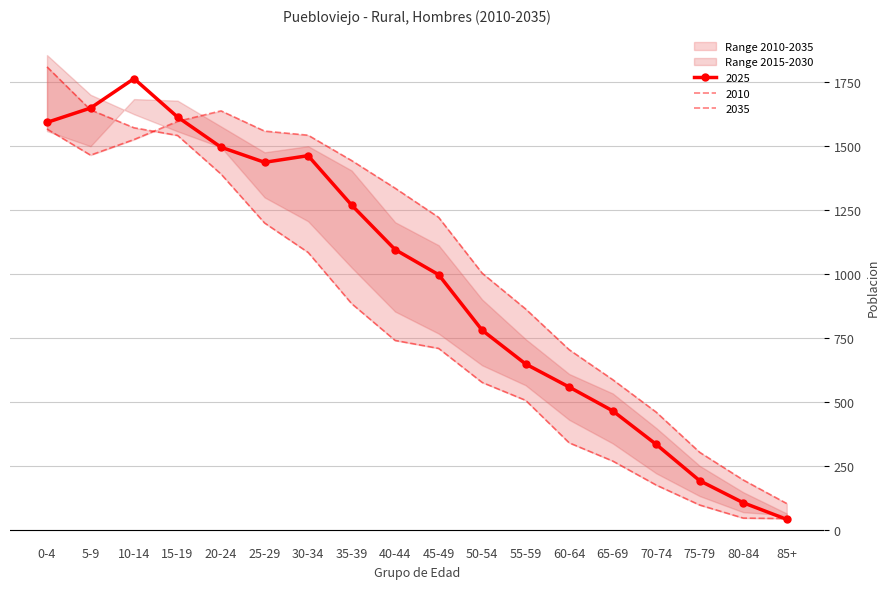

Reading left to right, what are all the values shown in this chart?

2010: 1809	1641	1571	1541	1390	1199	1084	884	740	709	576	506	340	269	175	97	46	44
2020: 1592	1648	1763	1613	1495	1436	1462	1269	1095	997	780	648	558	465	334	192	106	41
2030: 1566	1464	1525	1596	1637	1558	1542	1443	1335	1221	1003	863	704	587	460	303	195	103